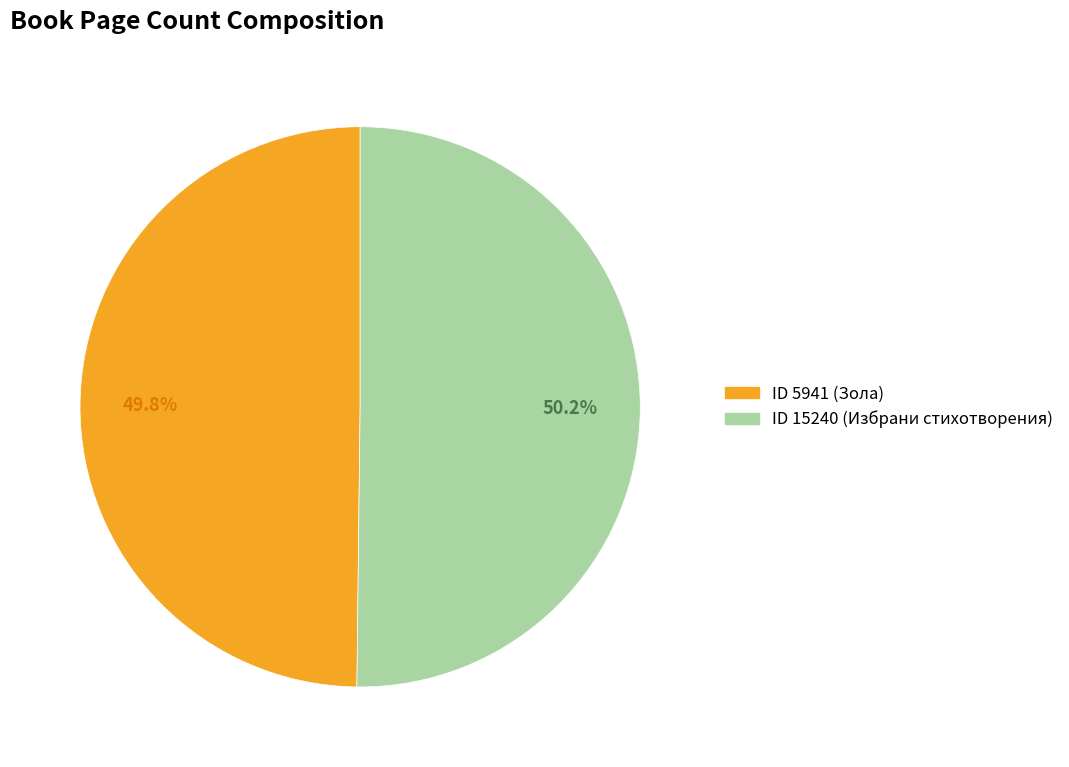

Does any single category account for the majority?

Yes